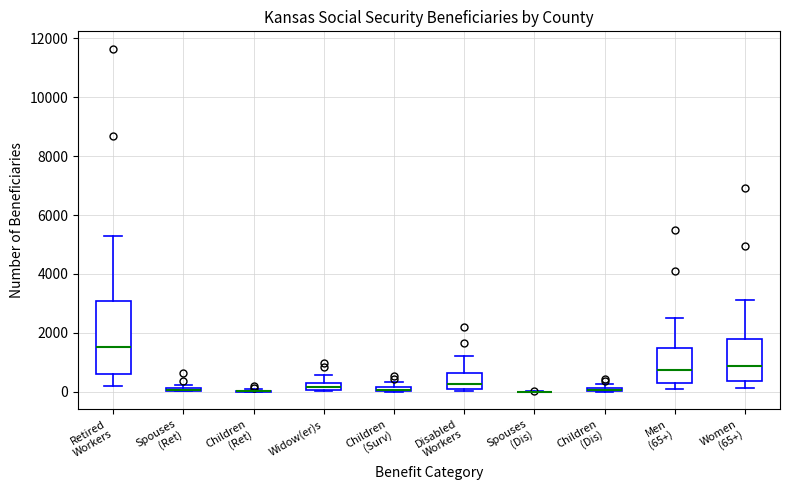

Comparing the boxes themselves (not the whiskers), which one is the tallest?

Retired Workers